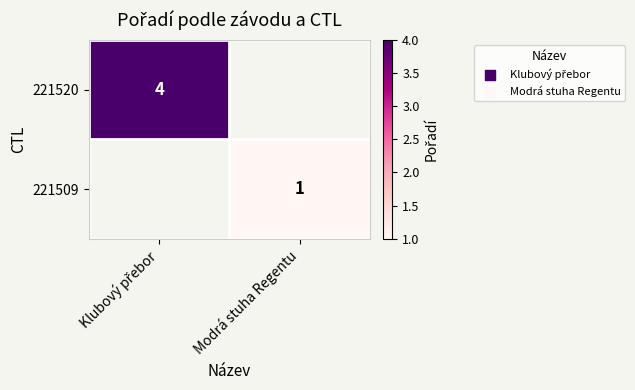

The 221509 series shows 1 at Modrá stuha Regentu. True or false?

True